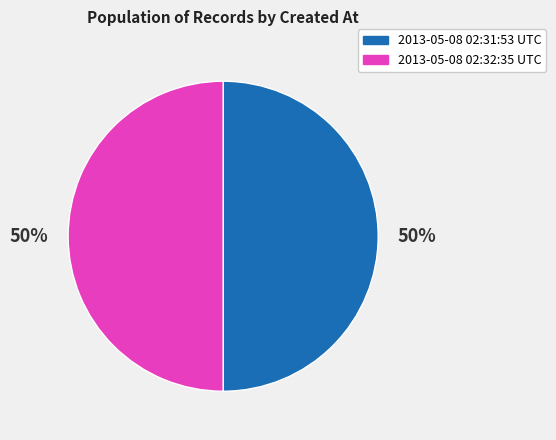

What percentage is the 2013-05-08 02:32:35 UTC slice, to the nearest percent?

50%